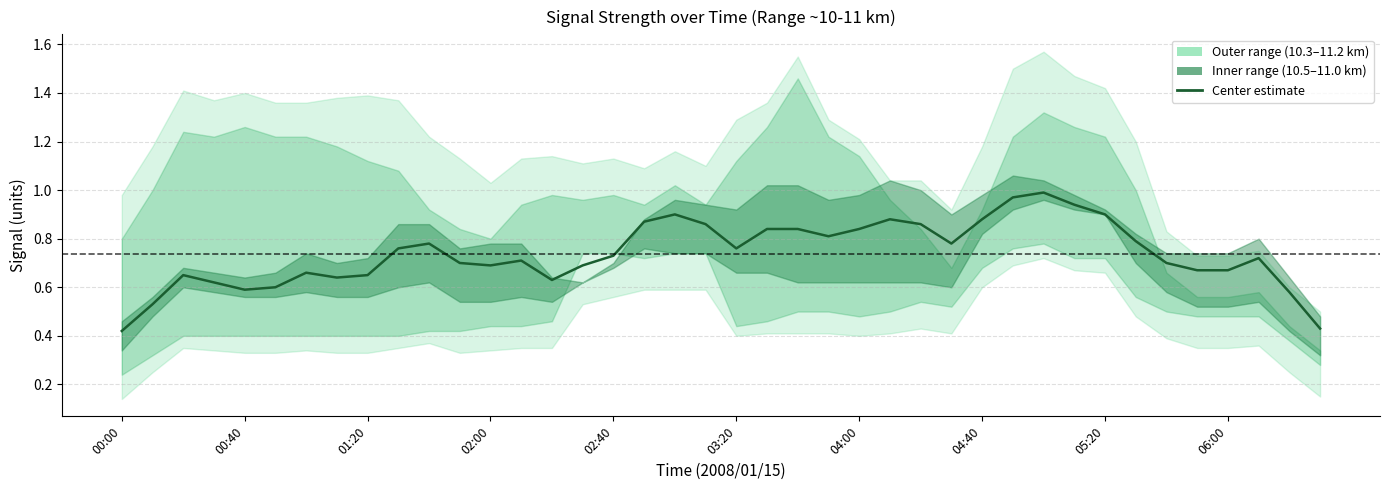

What value does the data have at 26?

0.9